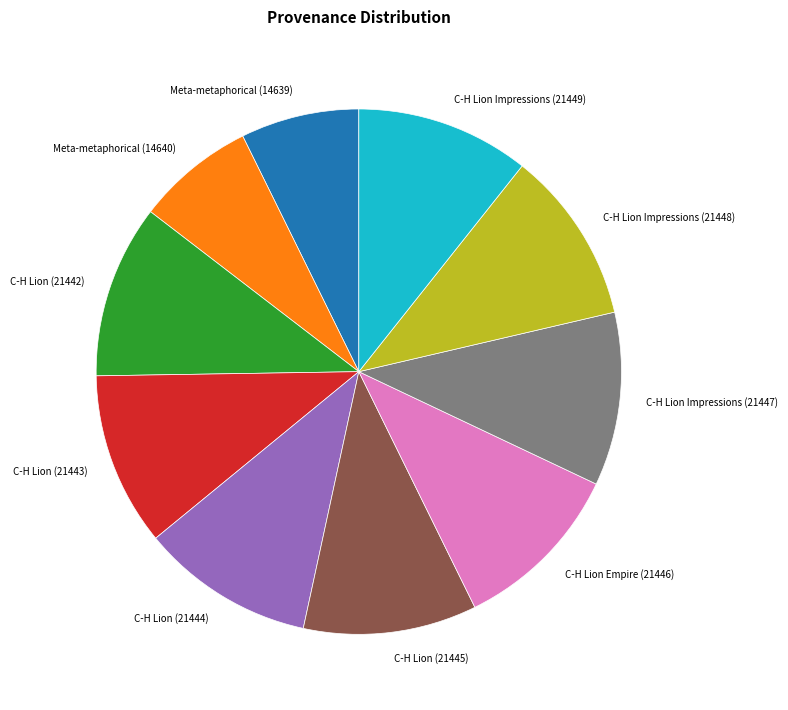

True or false: C-H Lion Impressions (21447) accounts for 1% of the total.

False